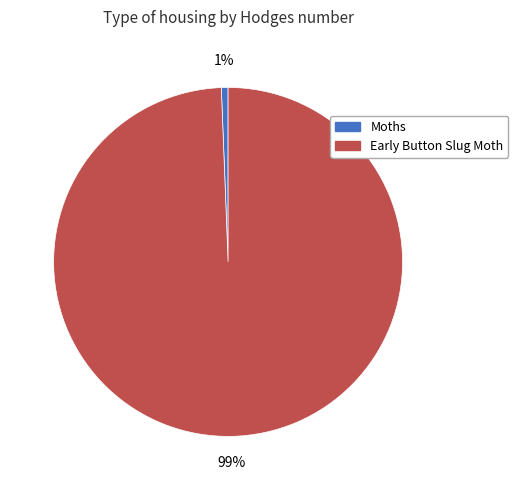

Rank the categories by value from highest to lowest.

Early Button Slug Moth, Moths